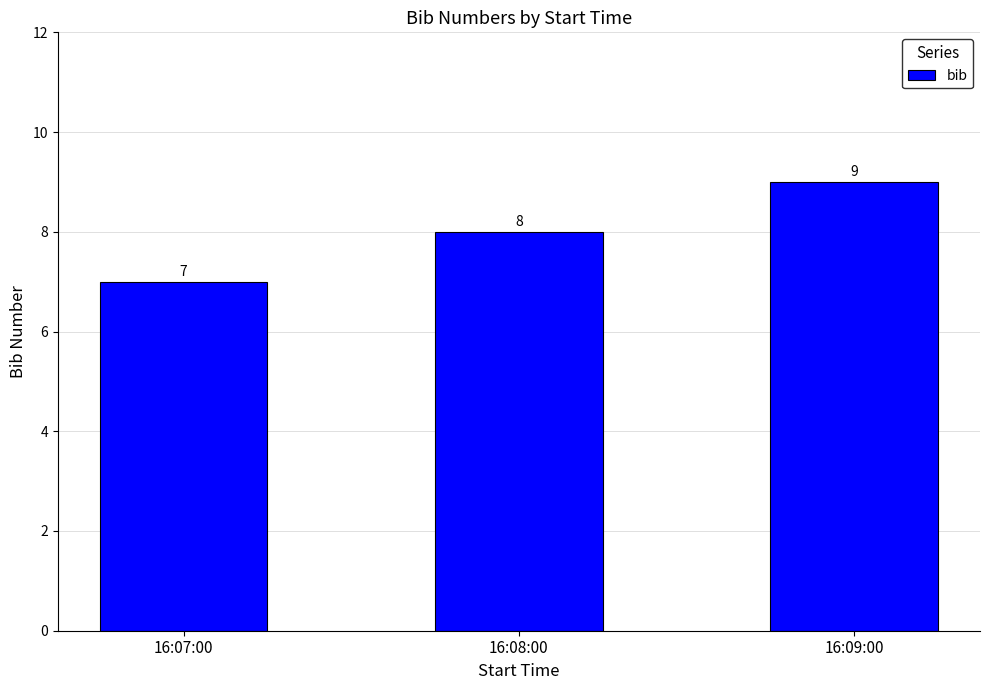

Count the number of categories in the chart.

3